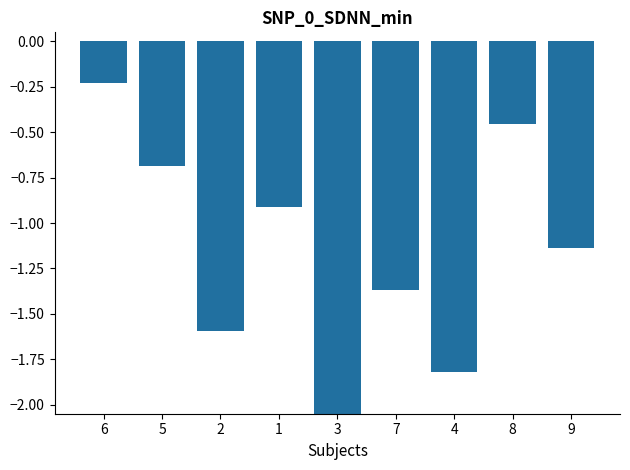

What is the sum of all values?

-10.2